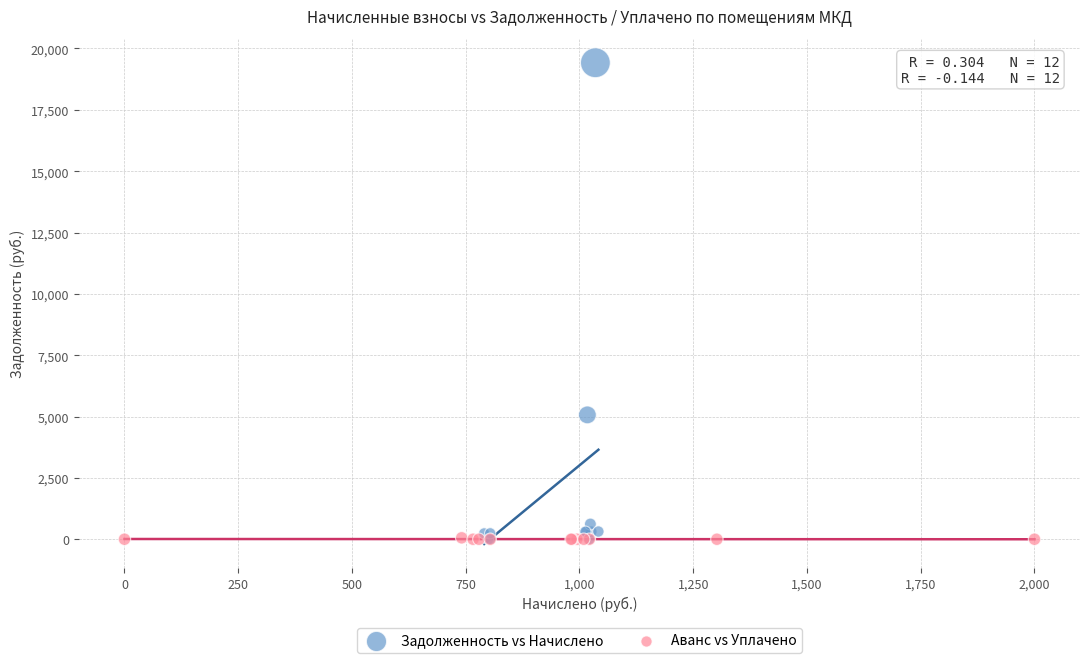

Which series reaches the maximum Y coordinate?

Задолженность vs Начислено